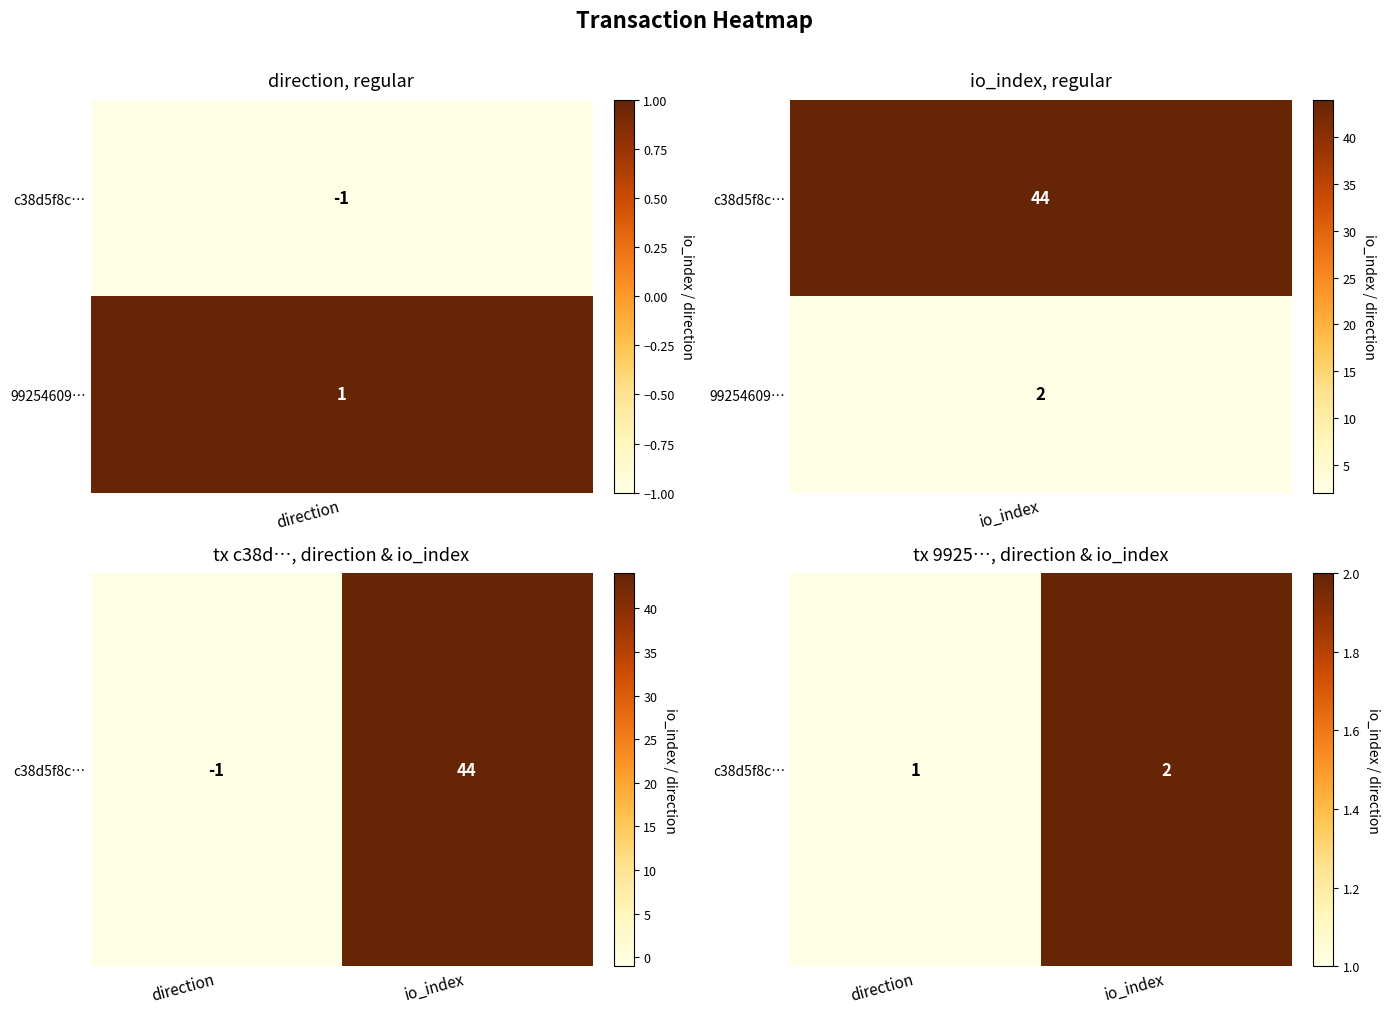

Count the values in the range 1 to 2.

2